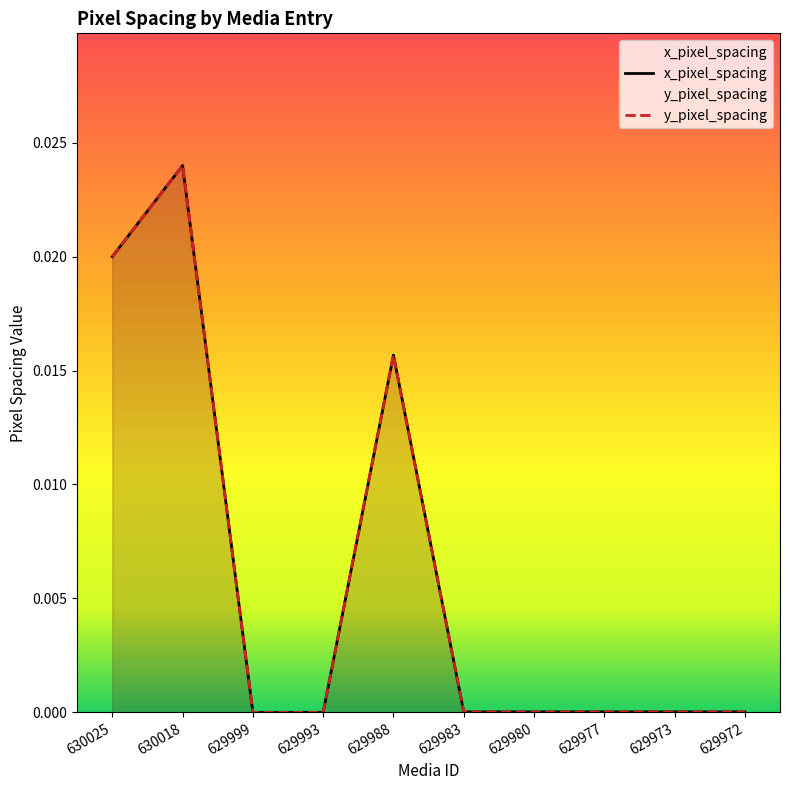

List the labels in order of x_pixel_spacing value, smallest first.

629999, 629993, 629983, 629980, 629977, 629973, 629972, 629988, 630025, 630018